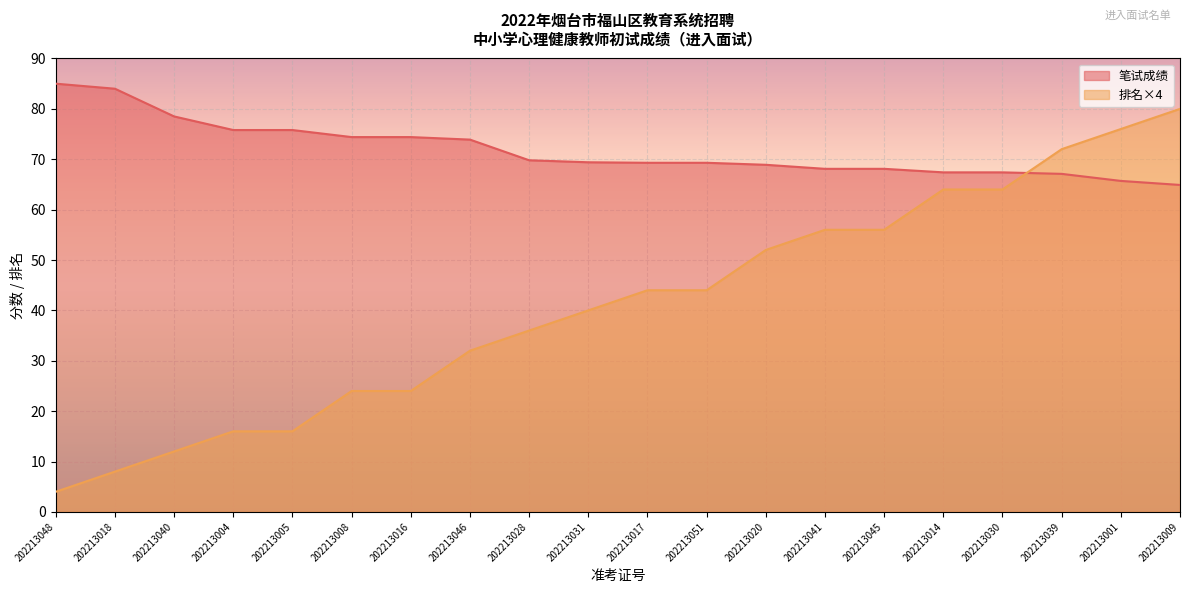

What are all the series names shown in the legend?

笔试成绩, 排名×4